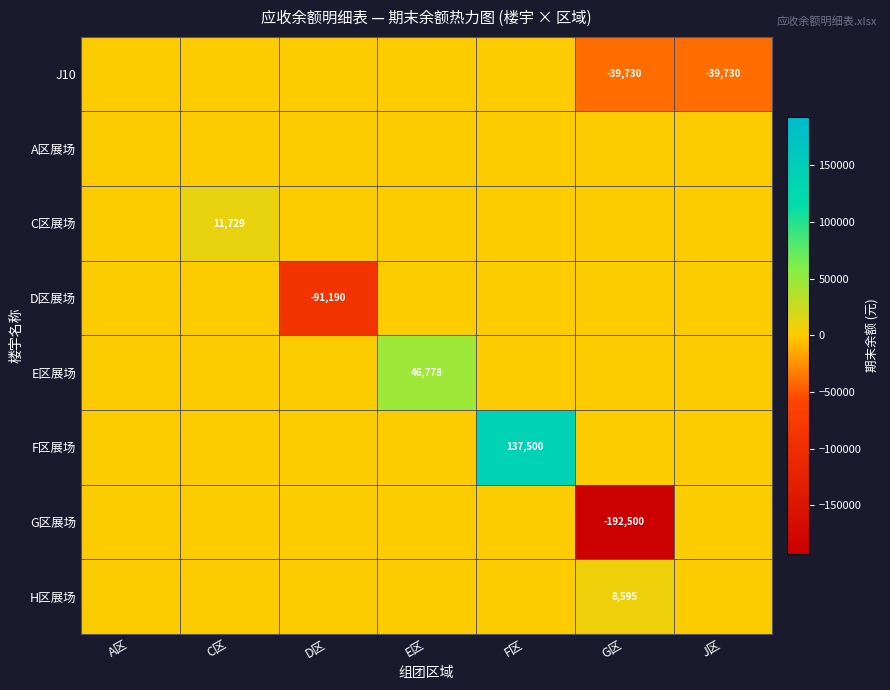

The value of E区展场 at E区 is 46778. True or false?

True